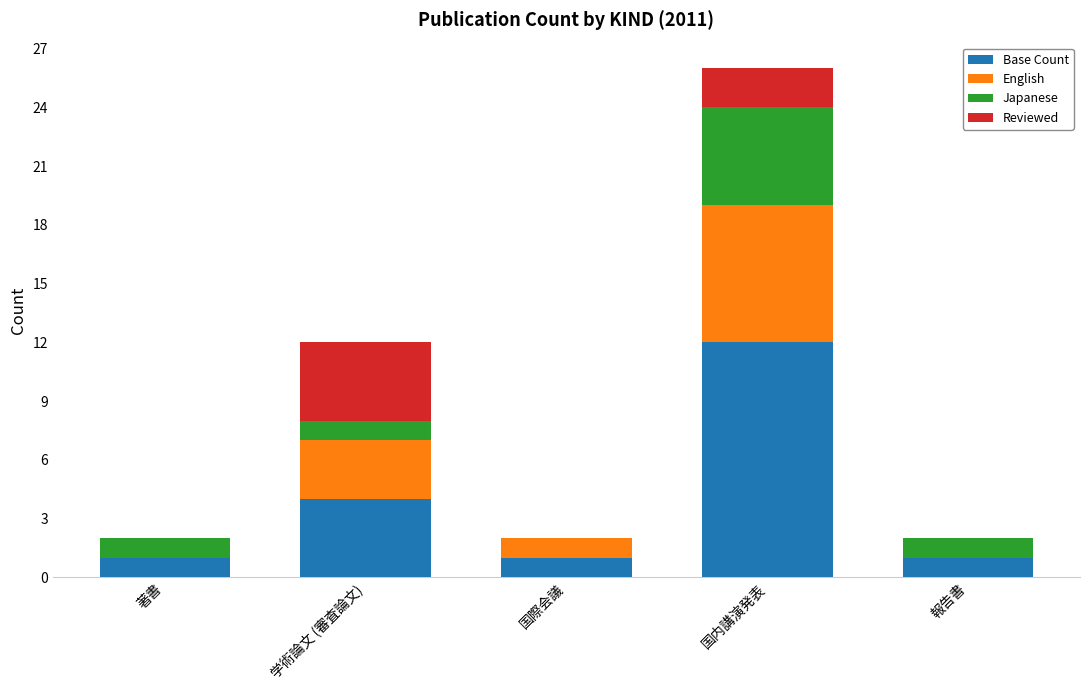

Reading left to right, transcribe the values for Base Count.

著書=1	学術論文 (審査論文)=4	国際会議=1	国内講演発表=12	報告書=1